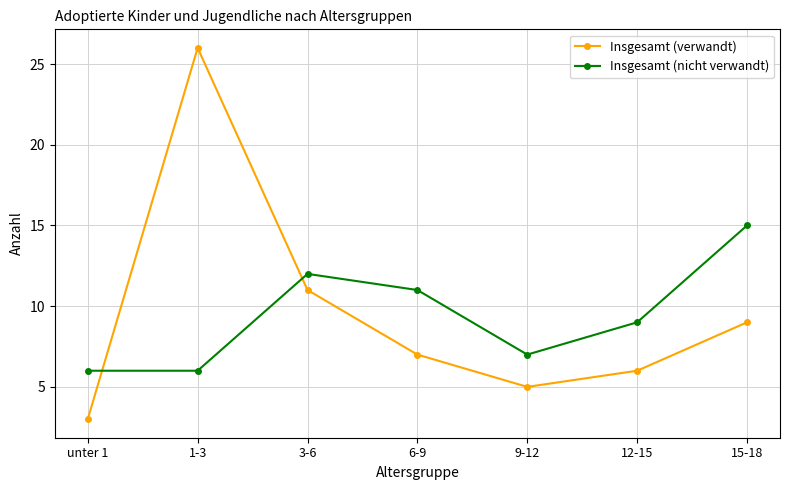

Count the Insgesamt (nicht verwandt) values in the range 6 to 12.

6